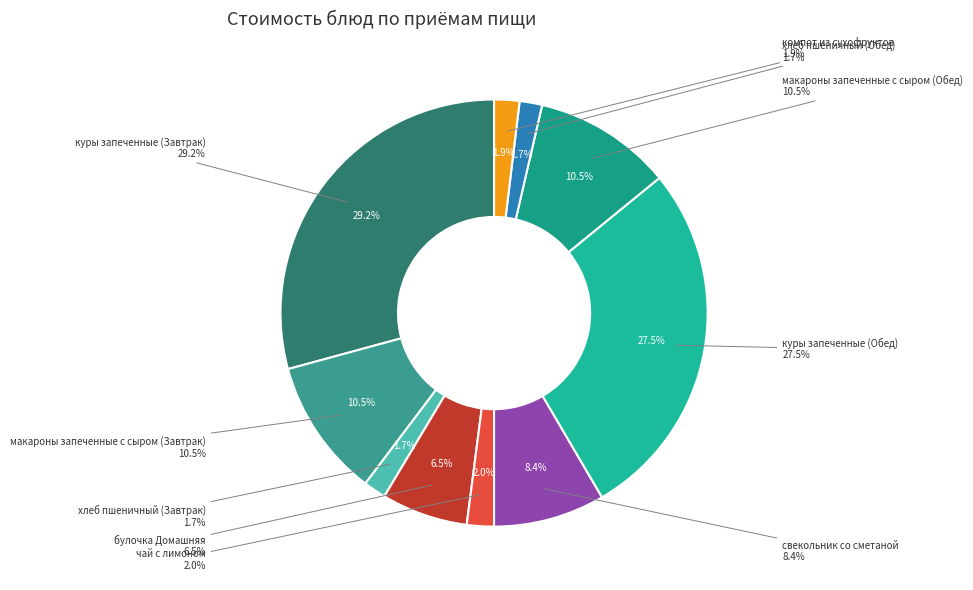

Approximately how many times larger is the value at куры запеченные (Завтрак) compared to макароны запеченные с сыром (Завтрак)?

2.8